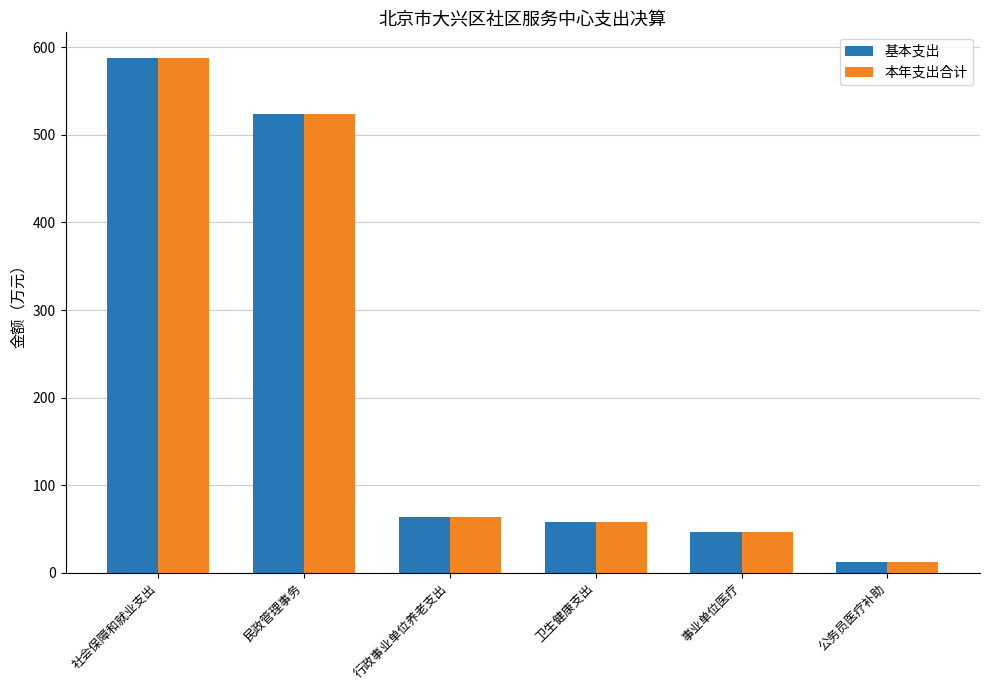

Is it true that 本年支出合计 equals 12.0 at 公务员医疗补助?

True